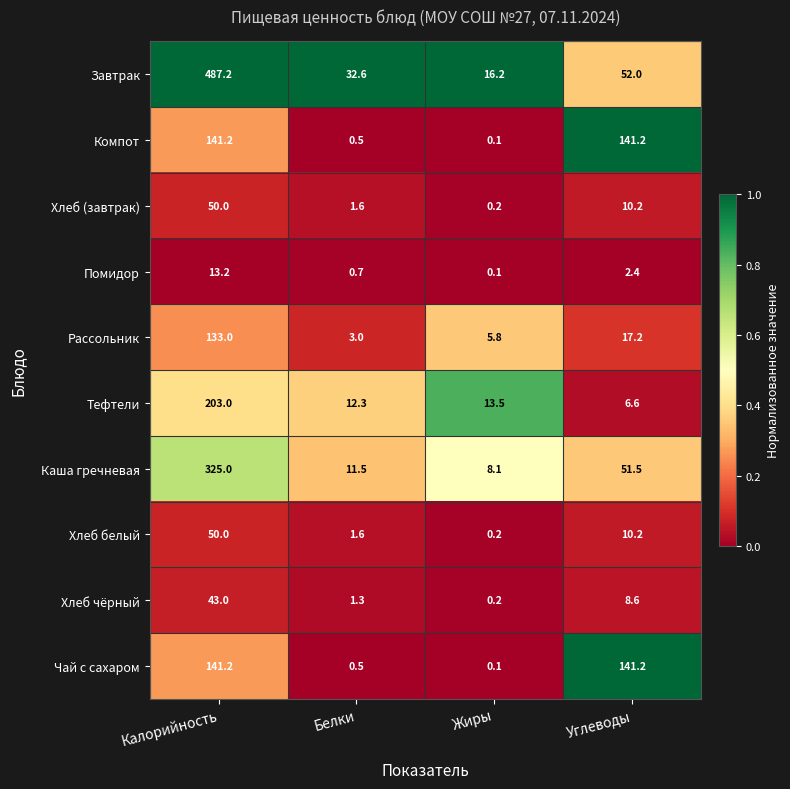

How many data points does each series have?

4